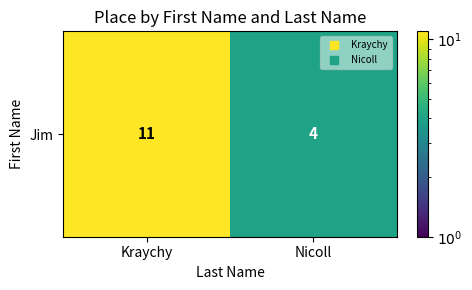

How many values are between 4 and 11?

2